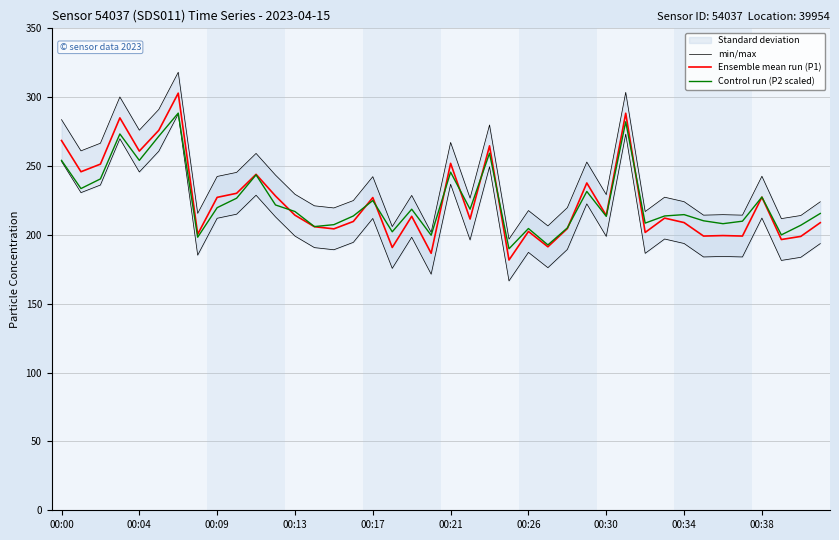

Is this an area chart (filled region under the line)?

No